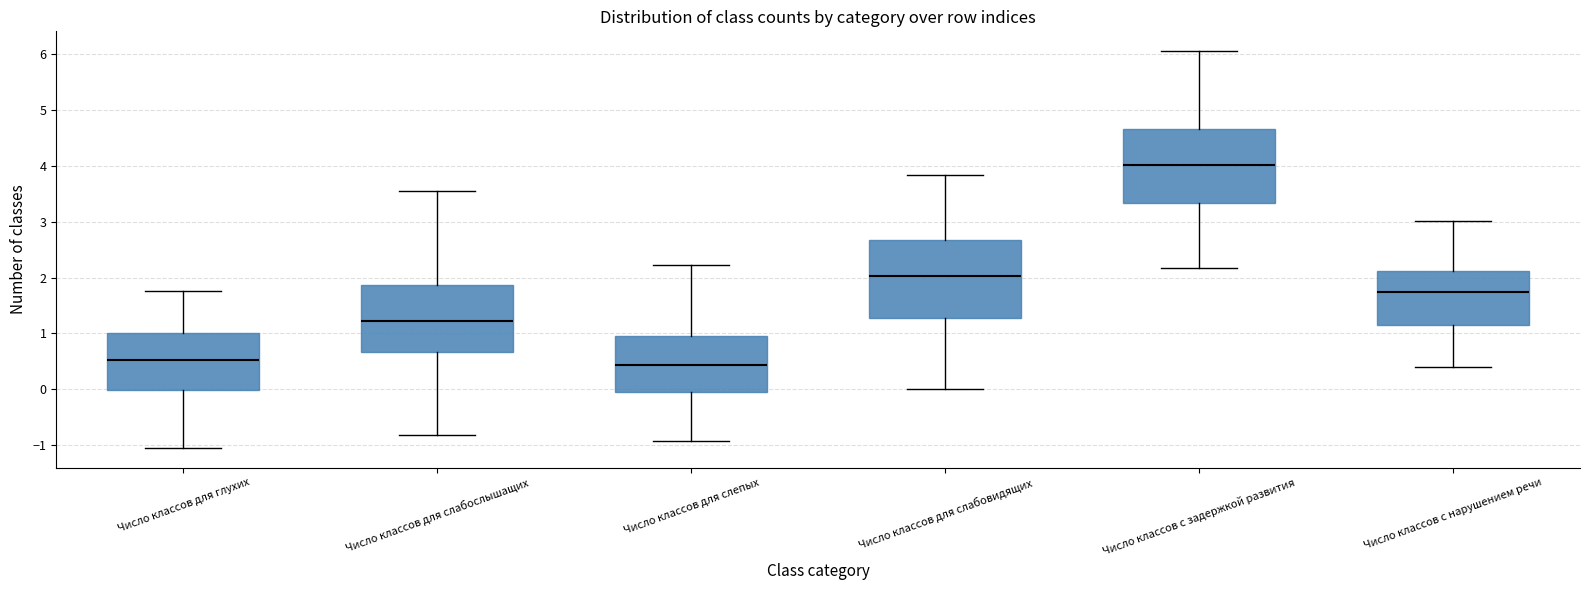

Where is the upper edge of the box for Число классов для слепых on the y-axis? The values are not printed on the chart, so give them approximately, as read against the axis.

1.0